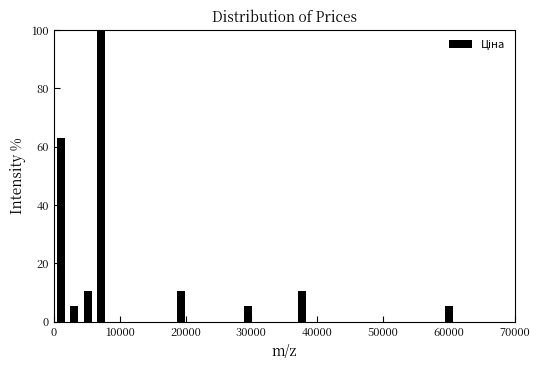

Read against the x-axis, roughly where is the centre of the tallest bar?

7000